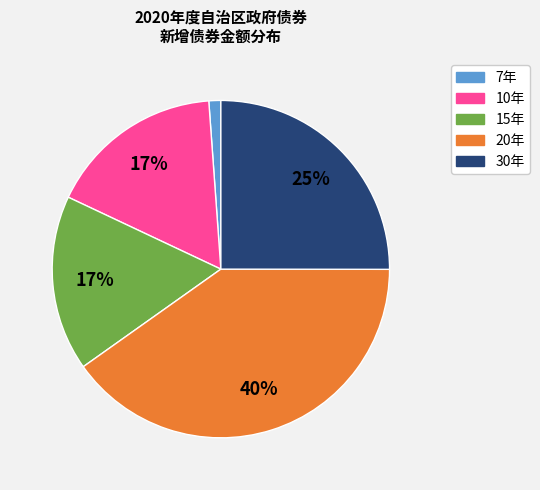

To the nearest percent, what is the average slice percentage?

20%